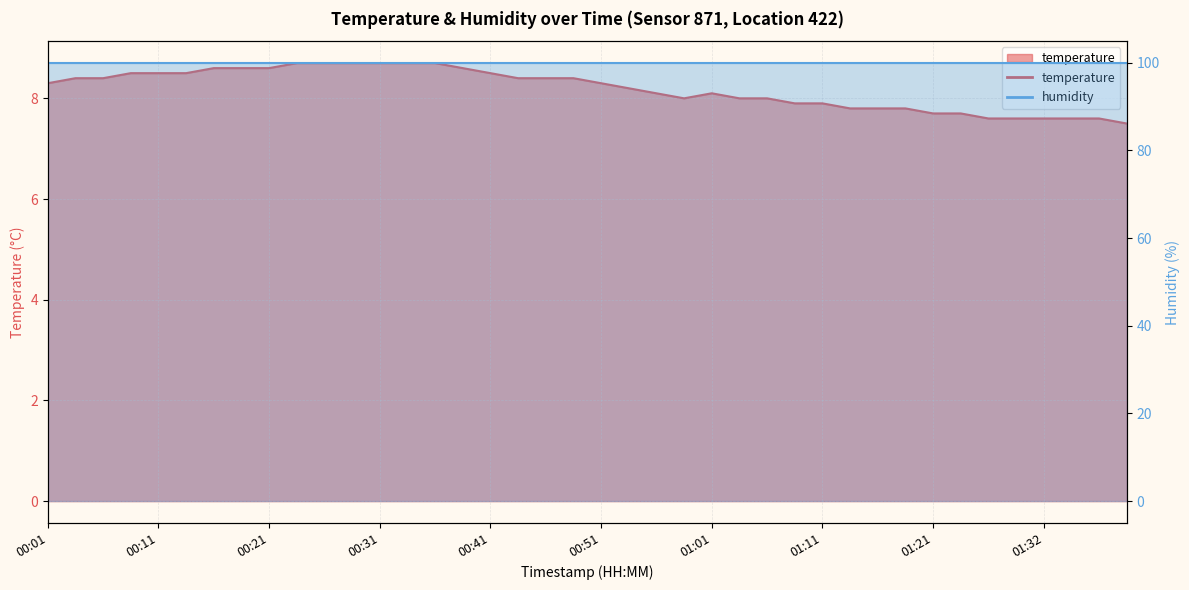

What value does the data have at 01:16?

7.8